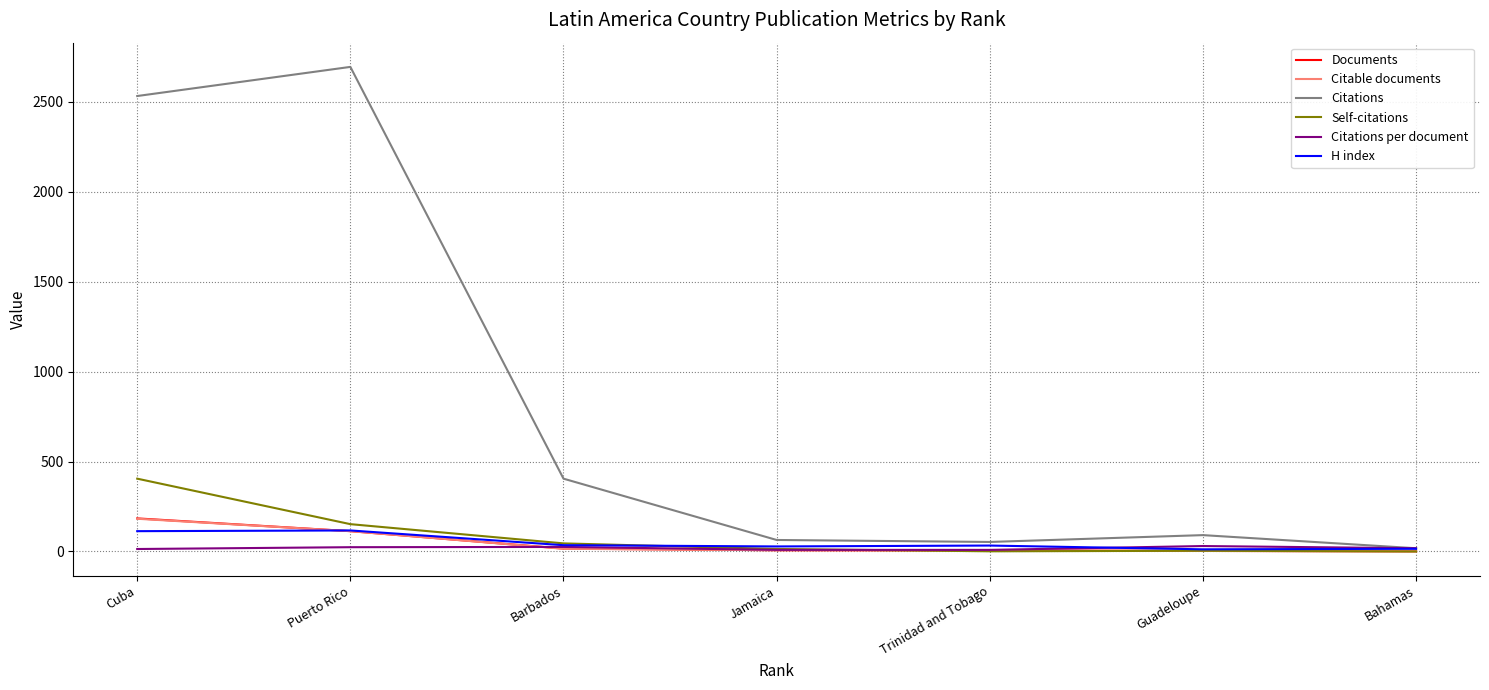

What is the highest value of the H index series?

117.0